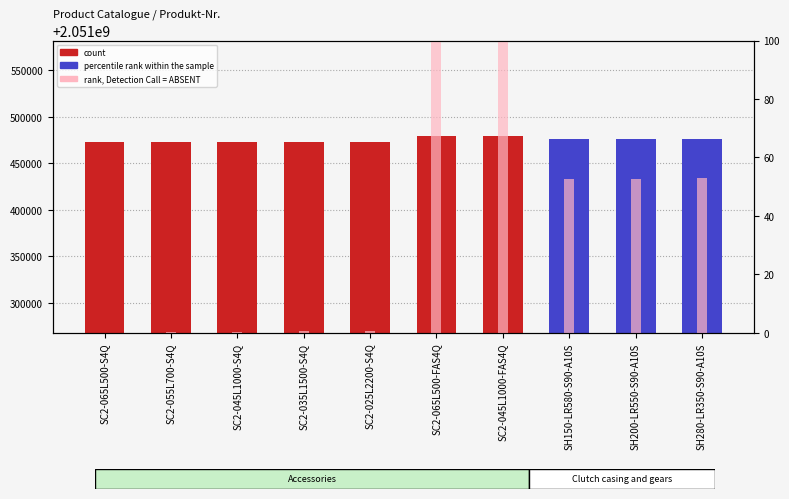

At which category is the sum across all series the highest?

SC2-045L1000-FAS4Q